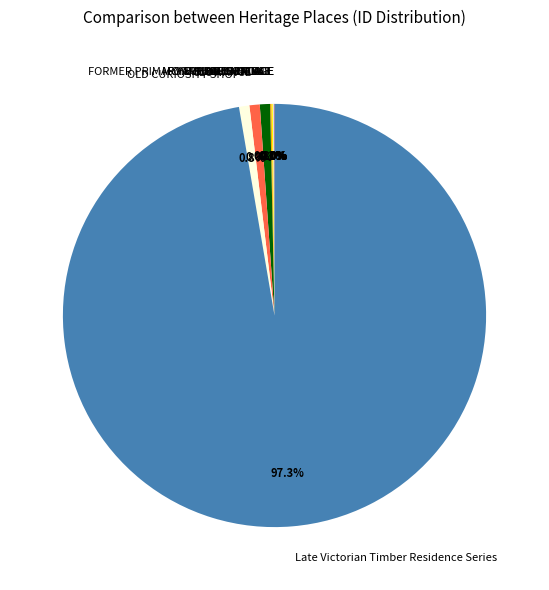

To the nearest percent, what portion does Late Victorian Timber Residence Series represent?

97%